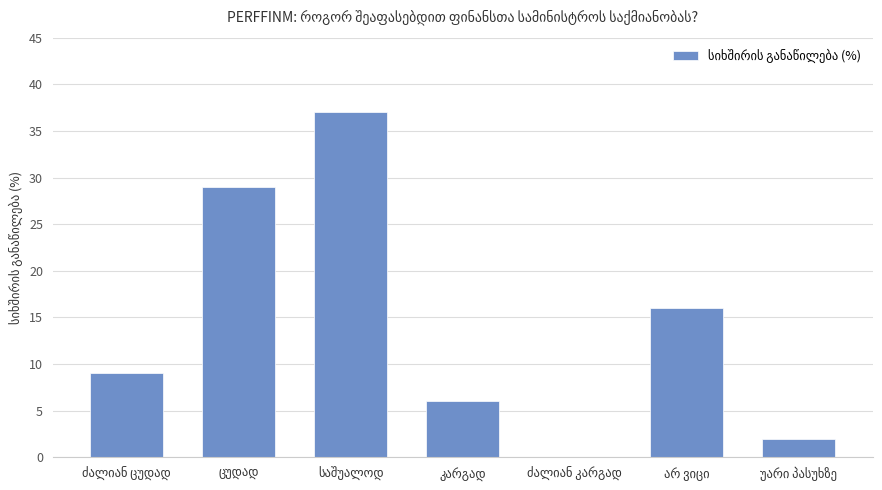

What is the greatest value displayed?

37